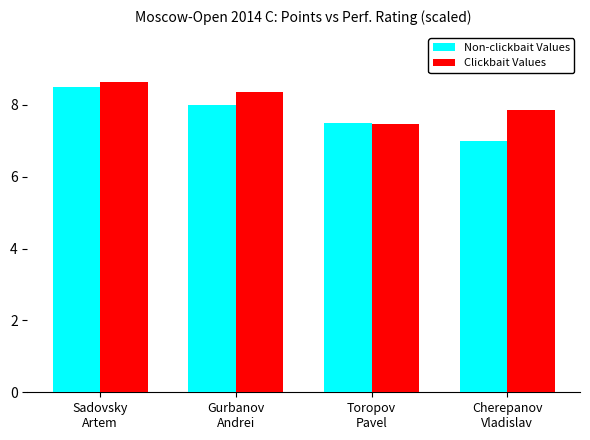

What is the greatest value displayed?

8.6